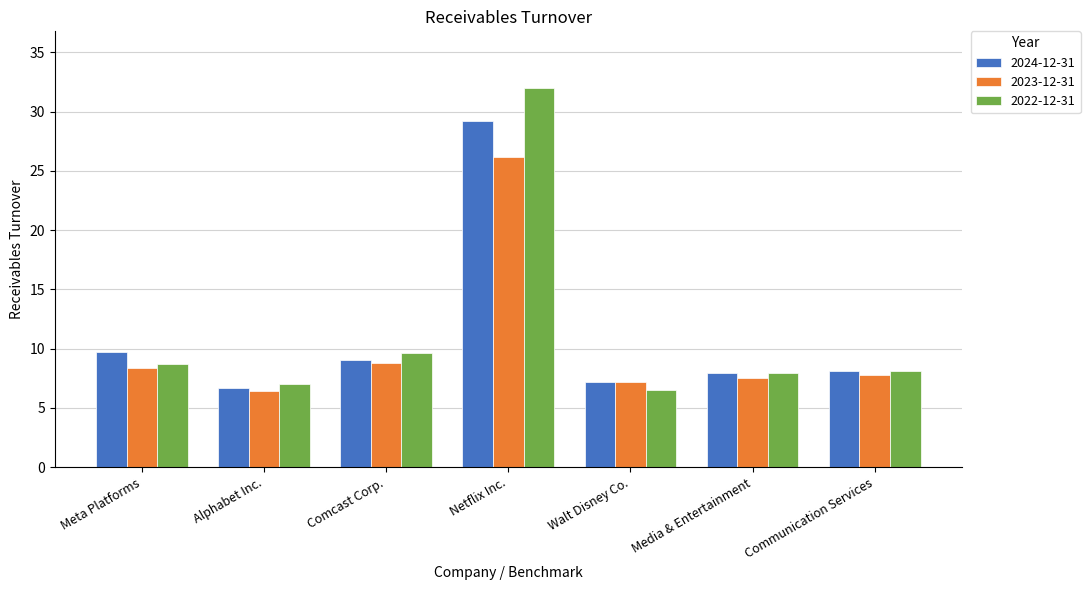

How many categories are shown in the chart?

7